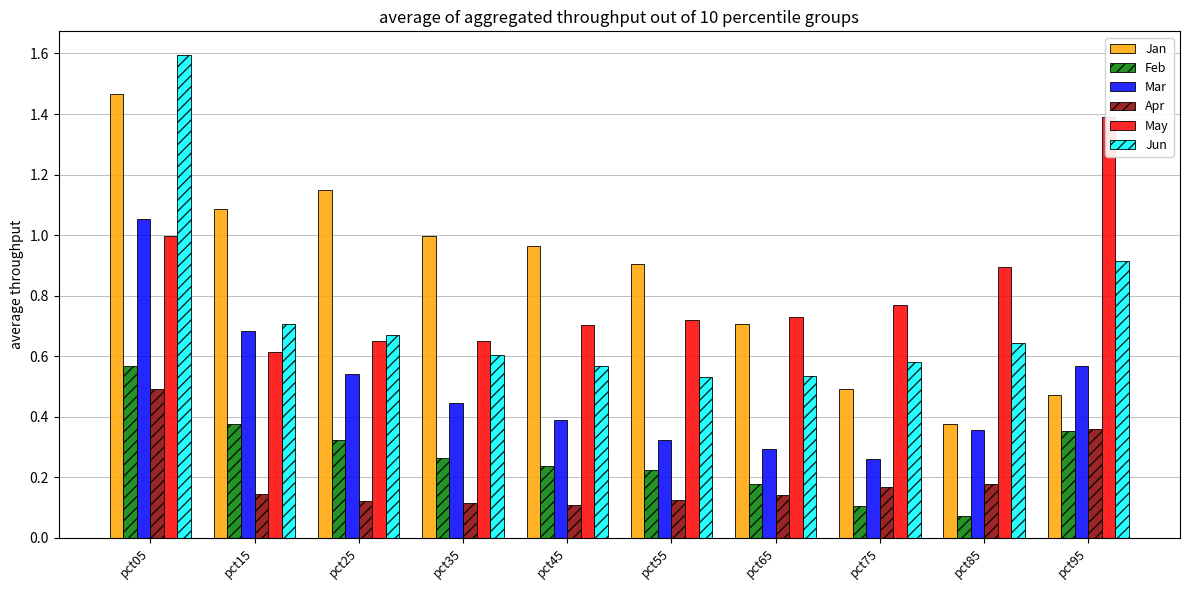

At how many categories does at least one series exceed 0?

10